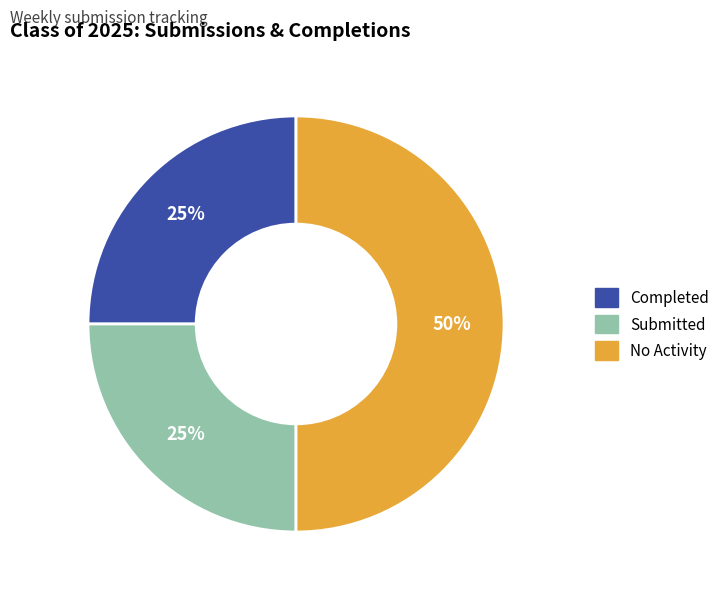

To the nearest percent, what is the difference between the largest and smallest slice percentages?

25%